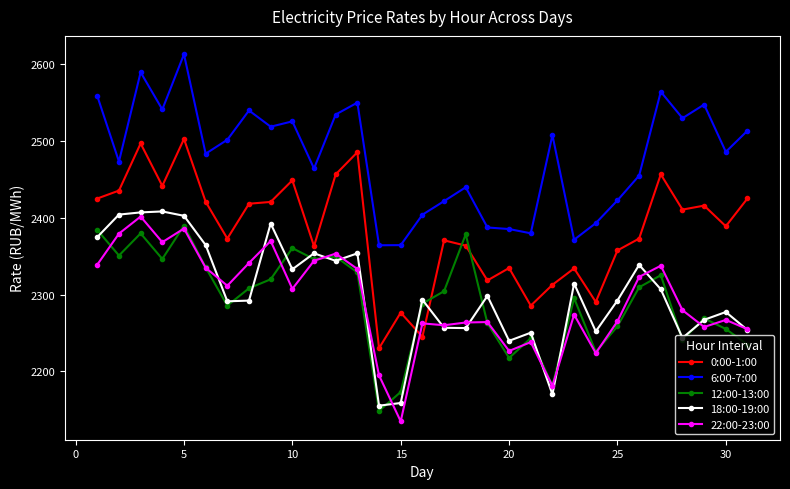

What is the minimum value for 18:00-19:00?

2155.4